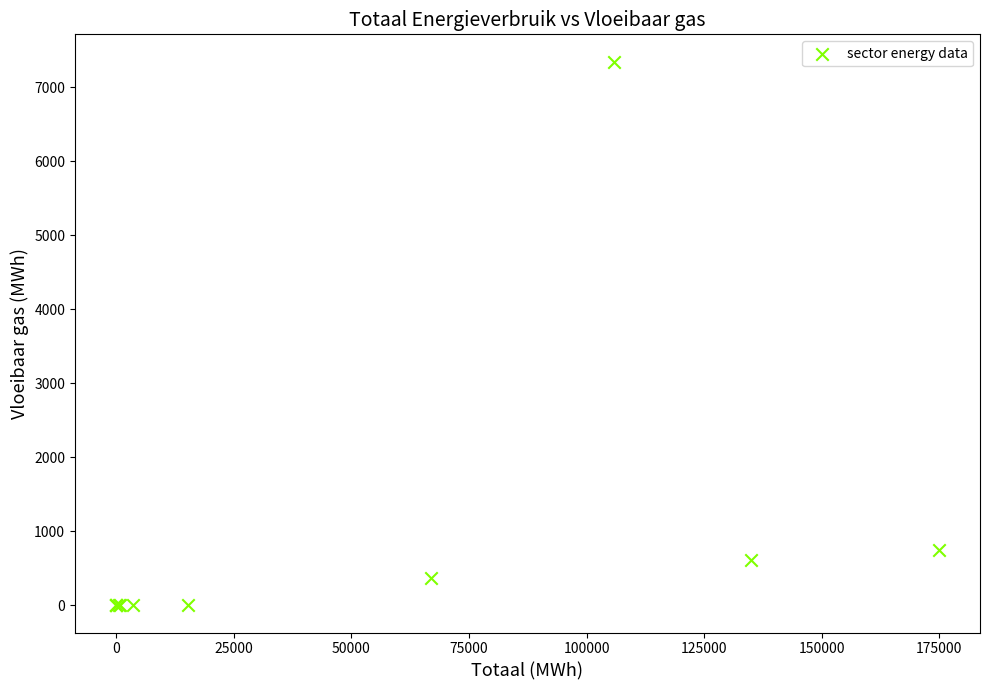

What Y value in the scatter plot is closest to 3672?

752.0